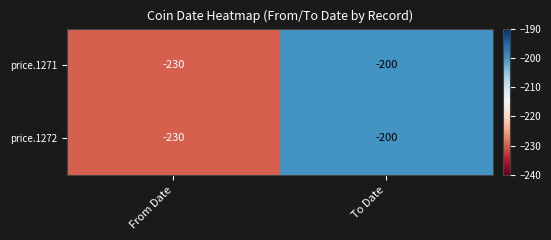

What is the average value of the price.1271 series?

-215